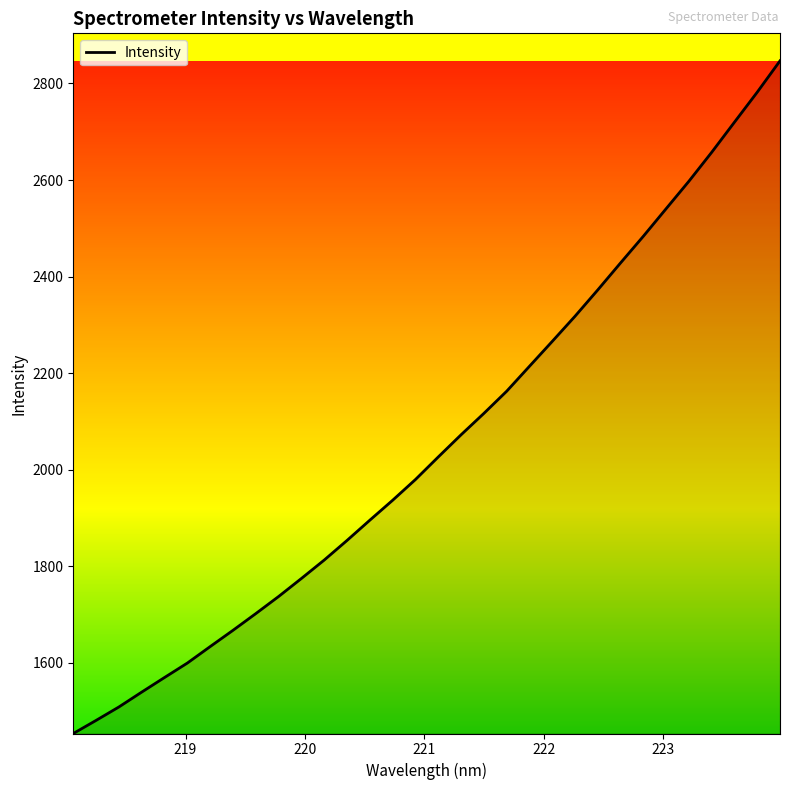

How many distinct data groups are displayed?

1